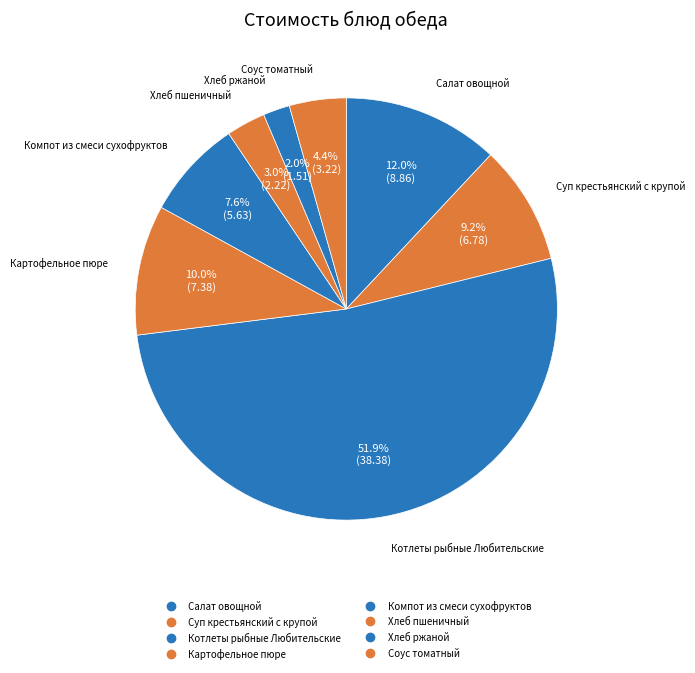

Which category has the smallest portion of the pie?

Хлеб ржаной